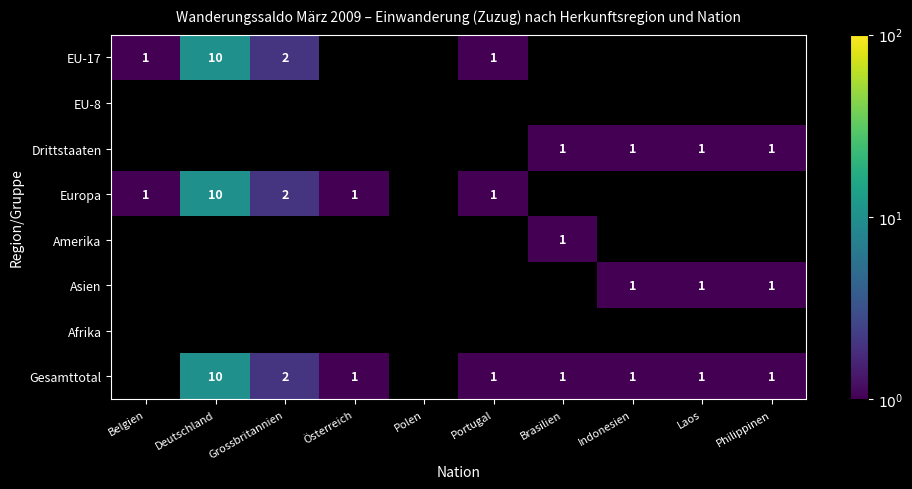

Is it true that Drittstaaten equals 2 at Laos?

False